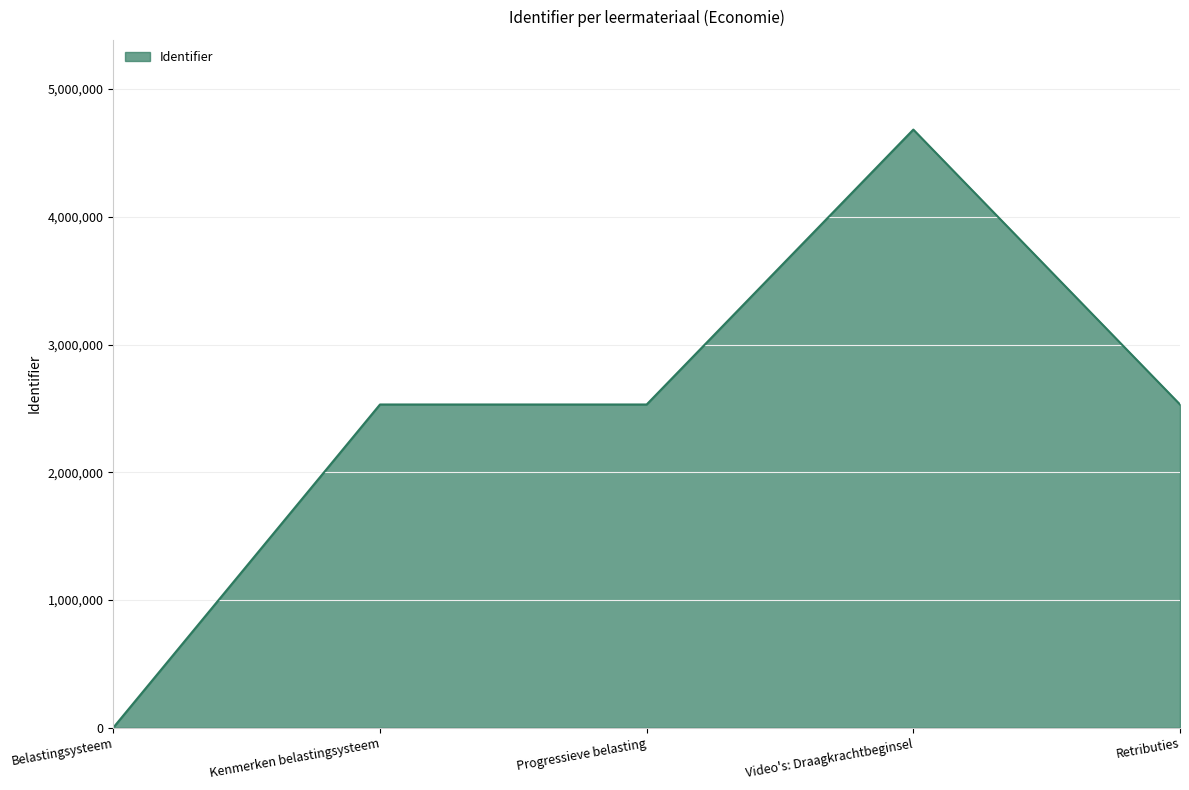

What is the difference between the maximum and minimum values?

4683158